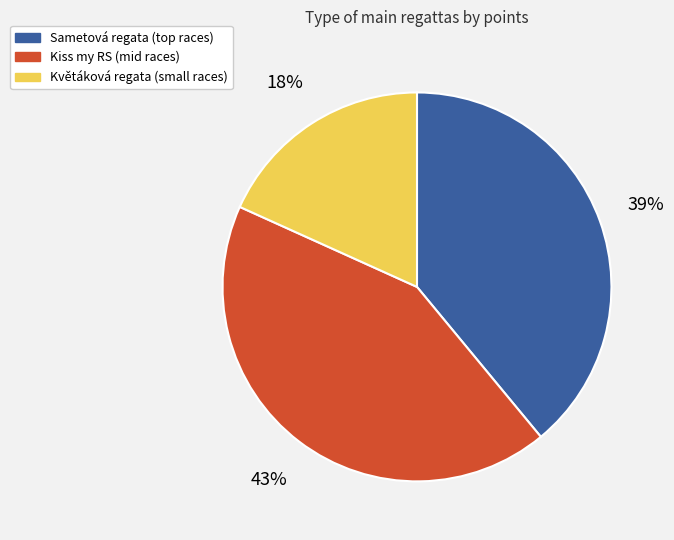

To the nearest percent, what is the average slice percentage?

33%